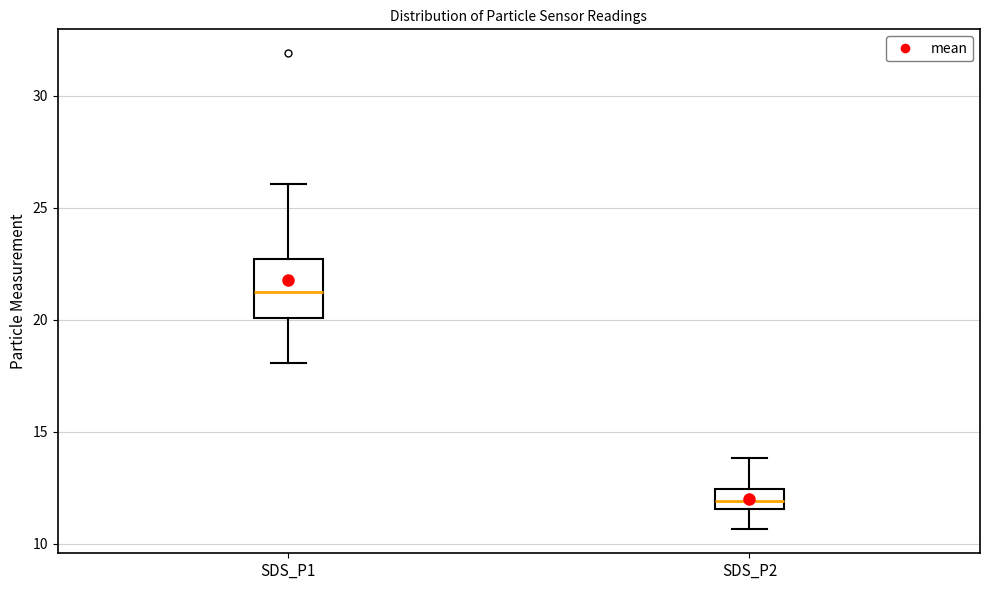

Which box has the lowest median line?

SDS_P2